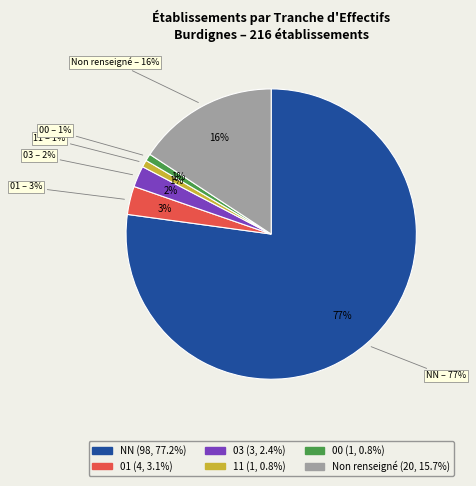

The NN slice represents 77% of the pie. True or false?

True